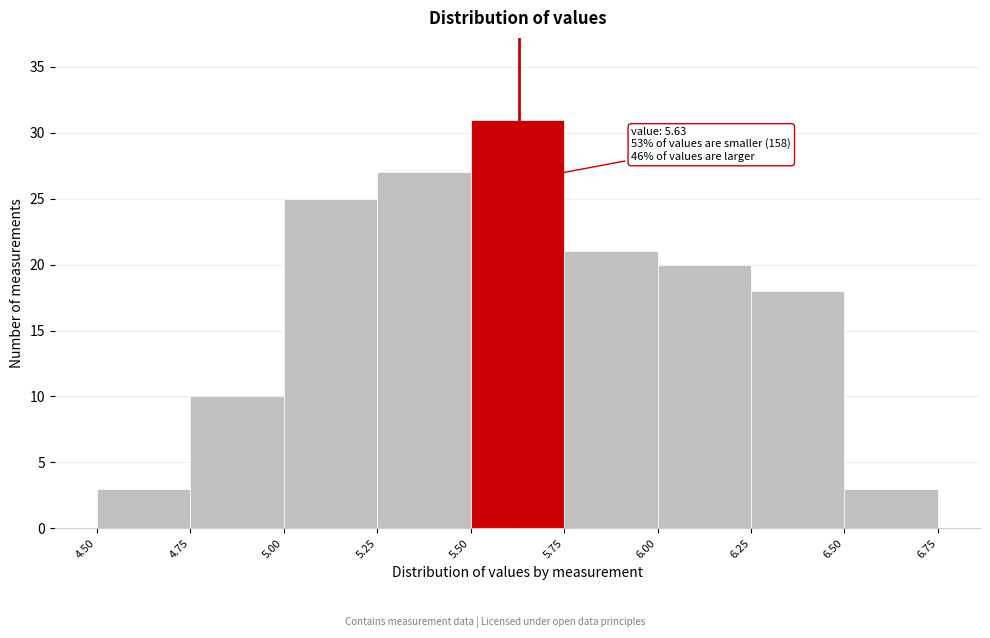

Which range on the x-axis has the tallest bar?

5.50 to 5.75